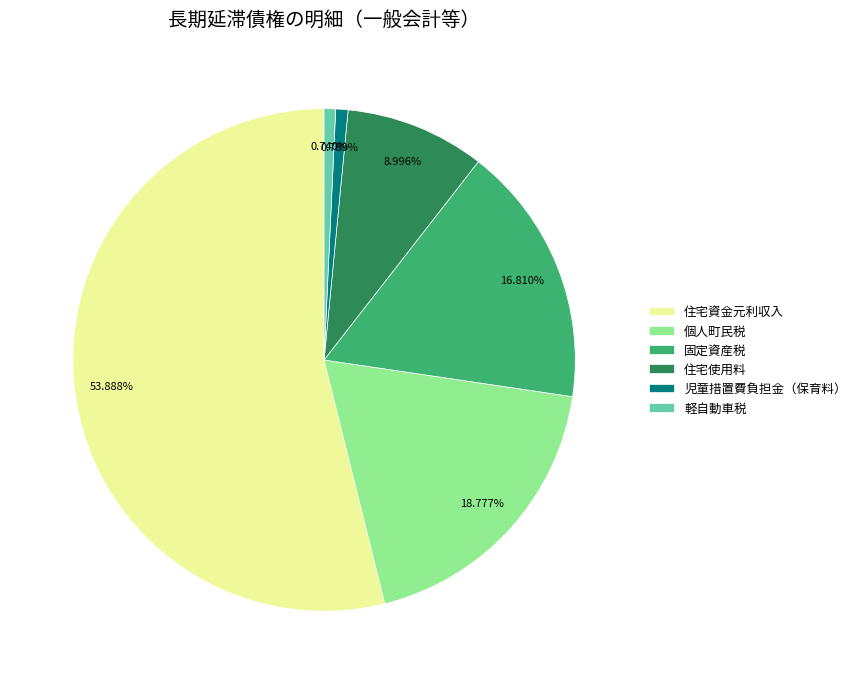

What portion of the pie excludes 児童措置費負担金（保育料）?

99.2%